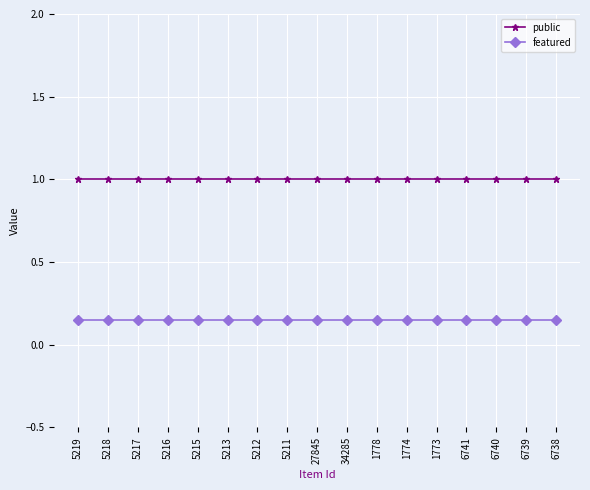

Rank the series at 5212 from highest to lowest value.

public, featured